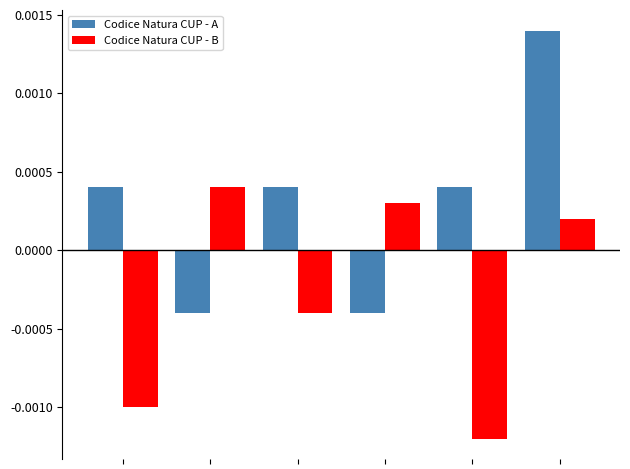

How many groups of bars are there?

6